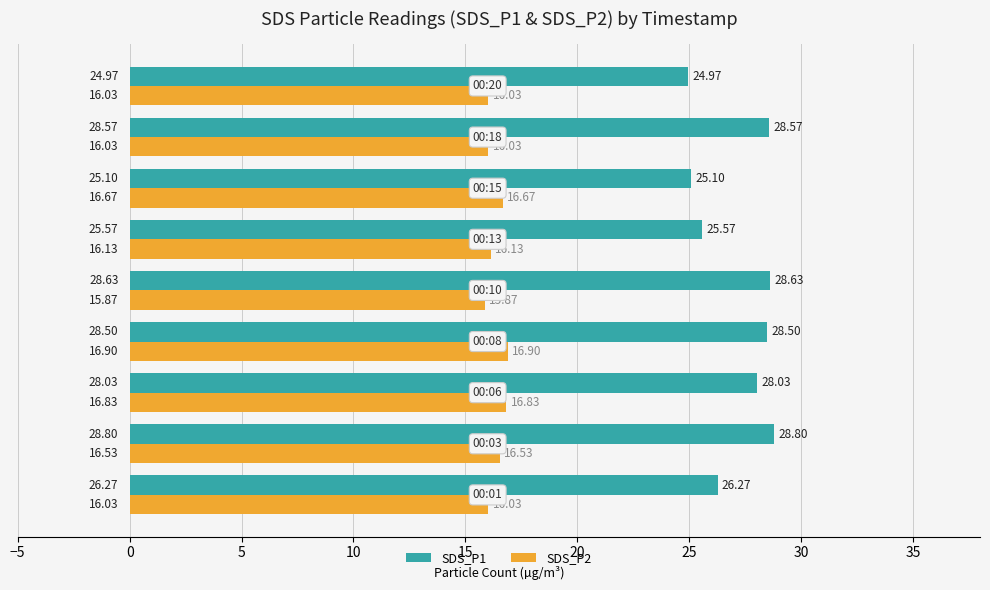

At how many categories does at least one series exceed 27?

5